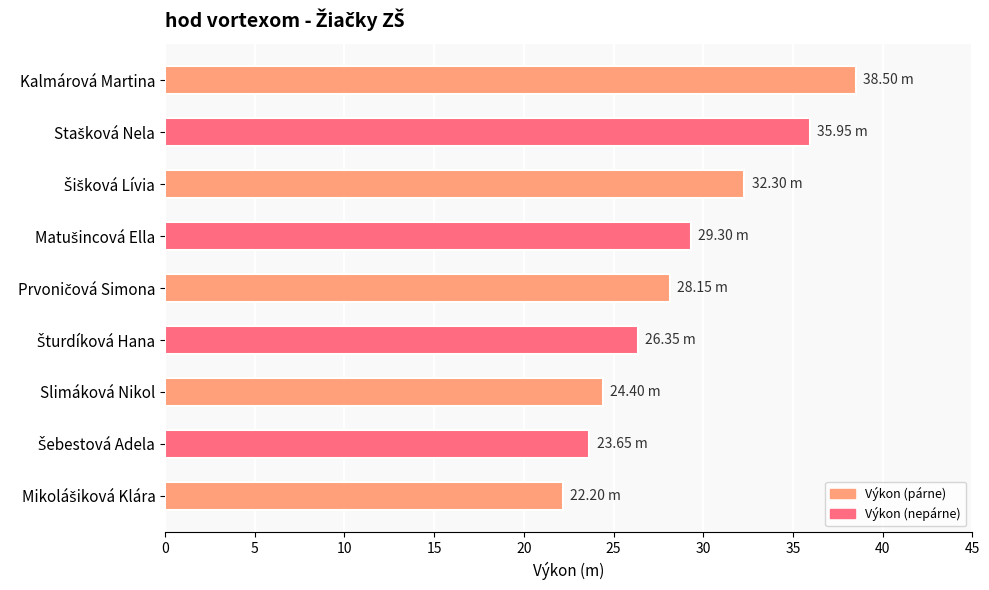

What is the average value?

29.0